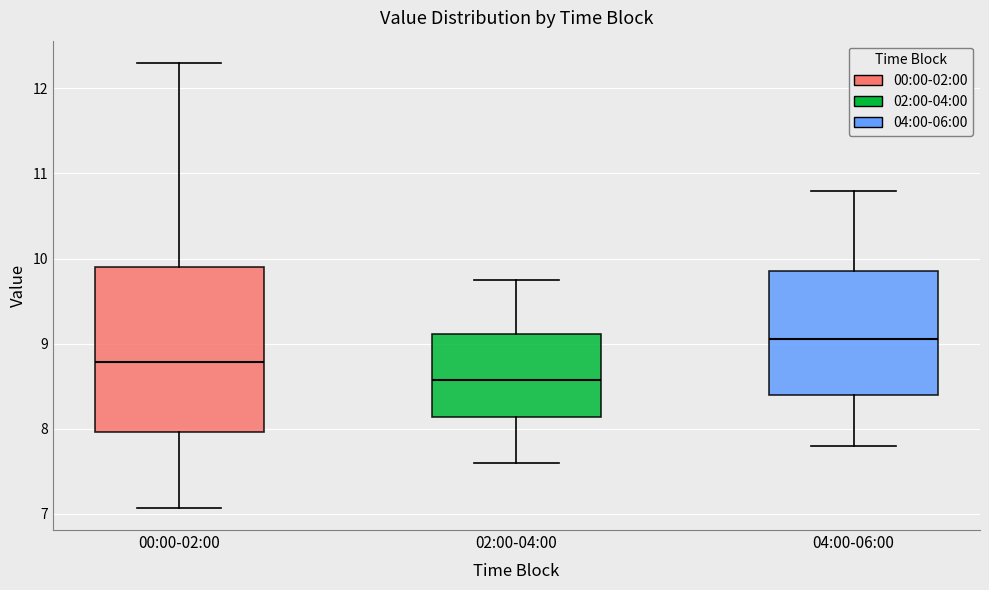

Which box has the lowest median line?

02:00-04:00